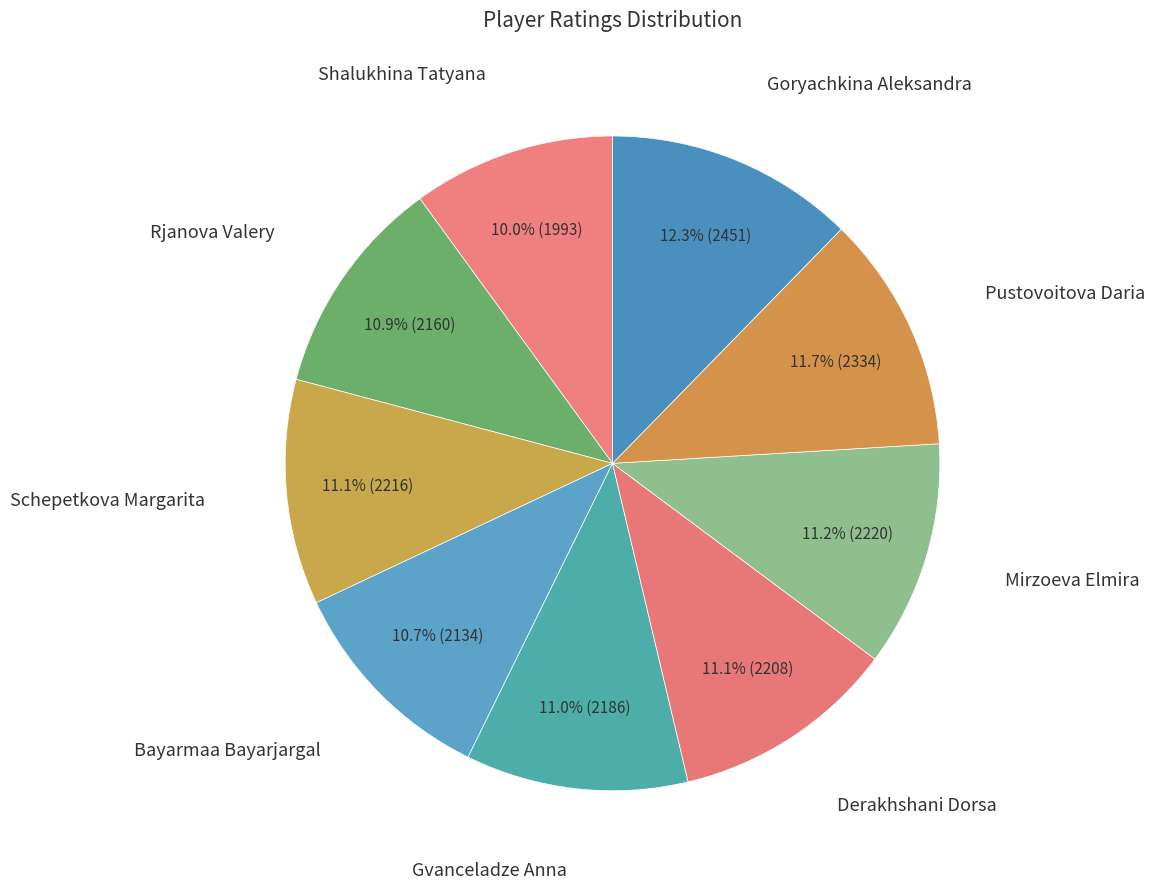

Is it true that Goryachkina Aleksandra is 21% of the pie?

False